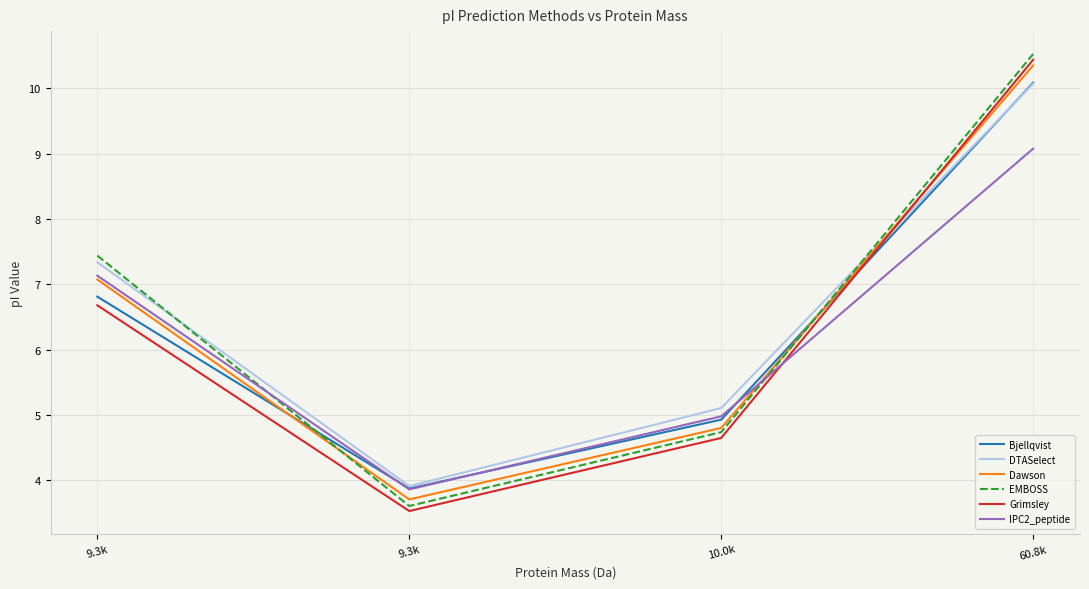

Is it true that Grimsley equals 3.3 at 9.3k?

False